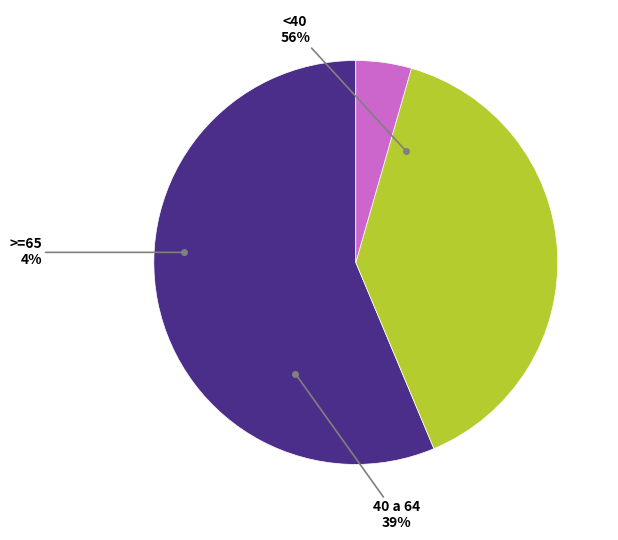

True or false: <40 accounts for 65% of the total.

False